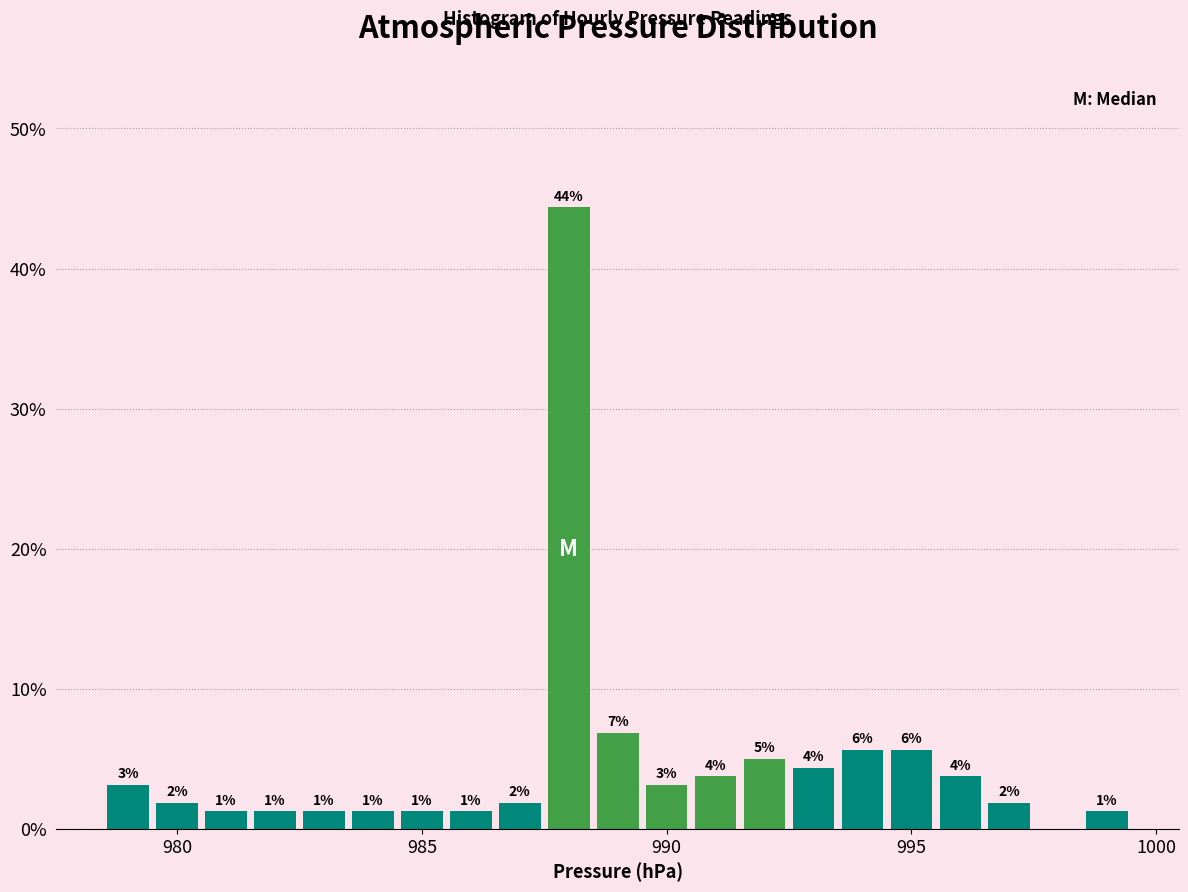

Read against the x-axis, roughly where is the centre of the tallest bar?

988.0